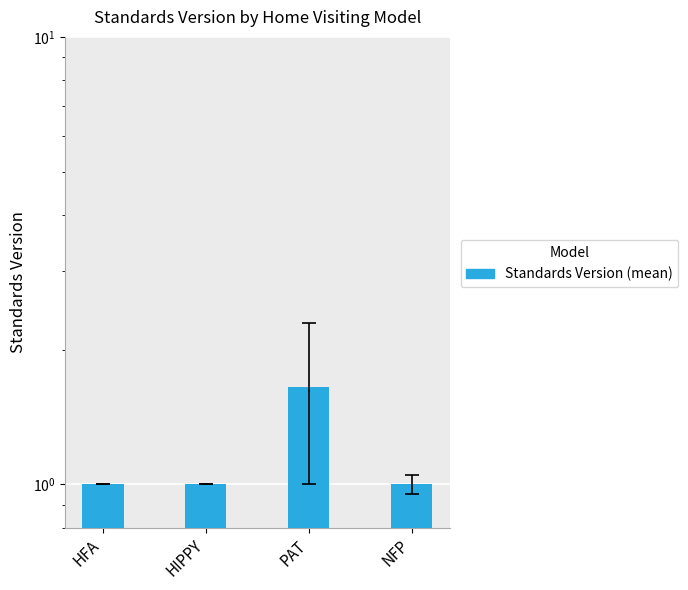

Count the values in the range 1 to 2.

4